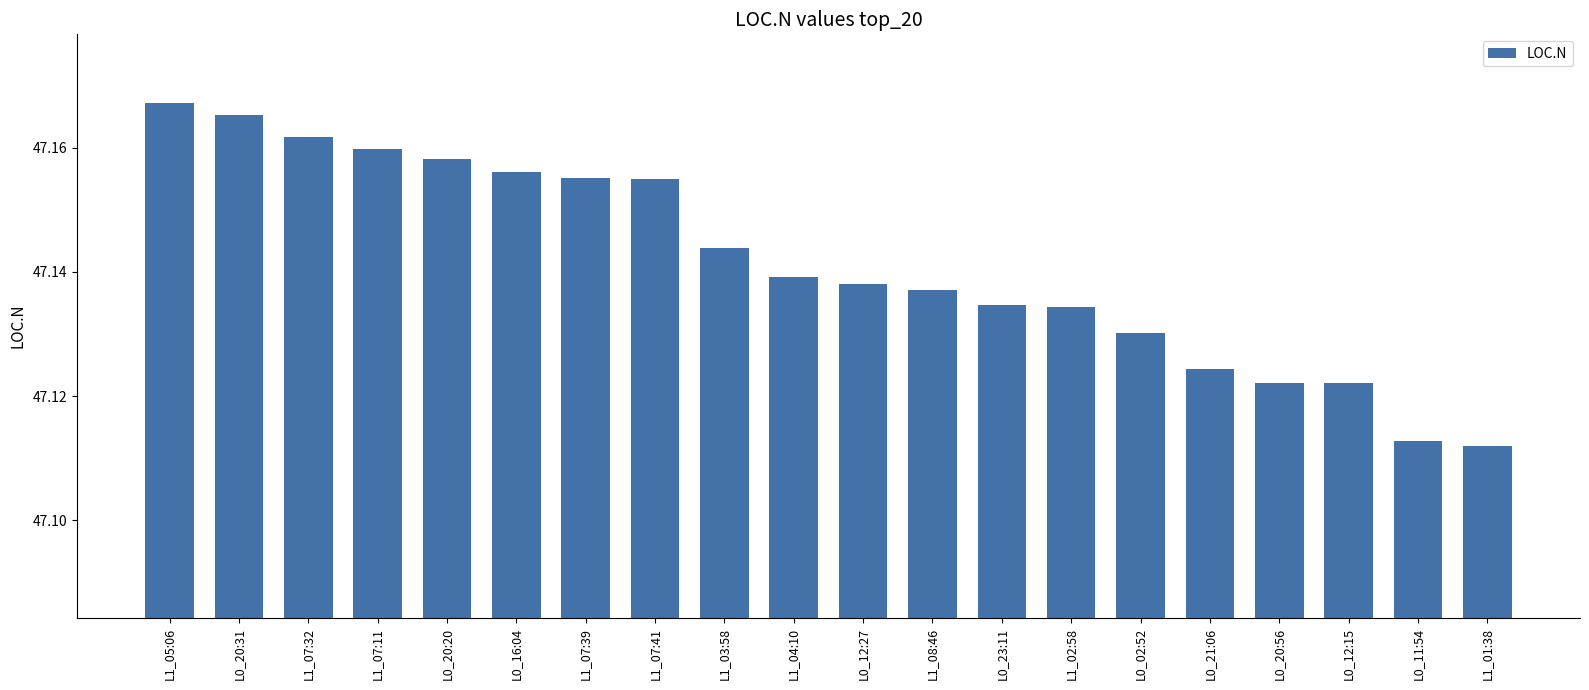

The value at L1_03:58 is 66.2. True or false?

False